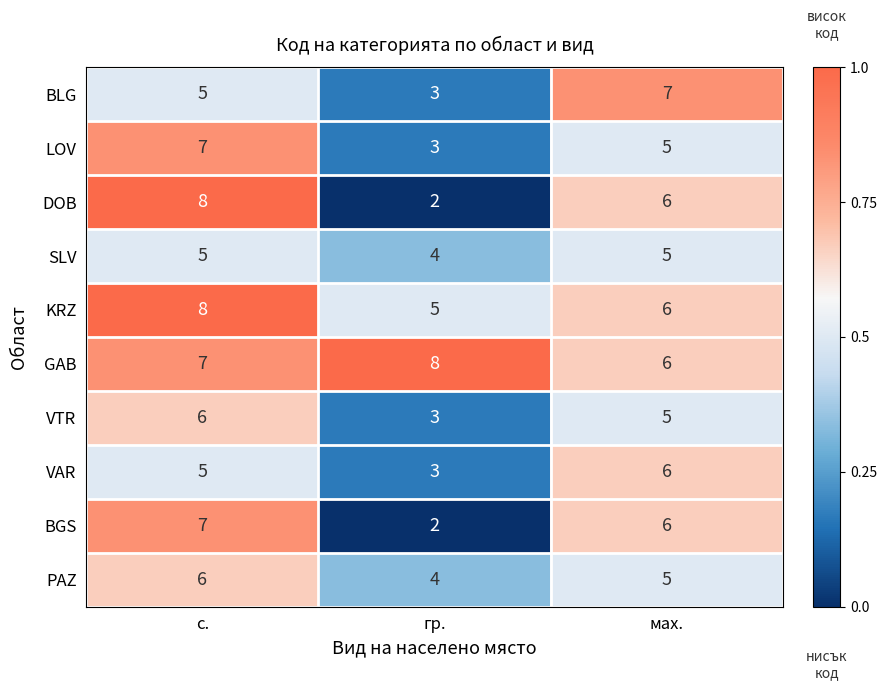

How many series are shown in this chart?

10